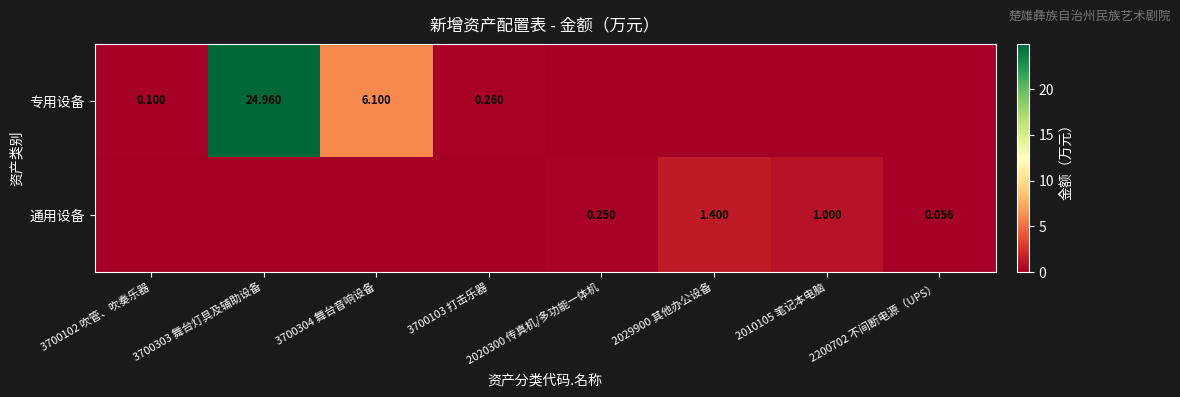

Count the number of data series in this chart.

2